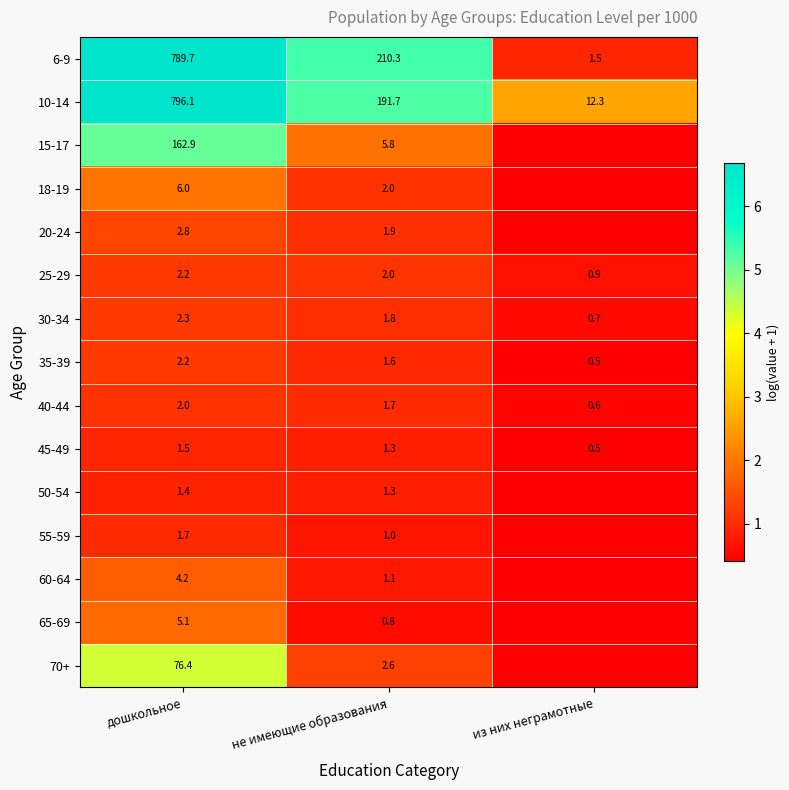

What is the greatest value displayed?

6.7